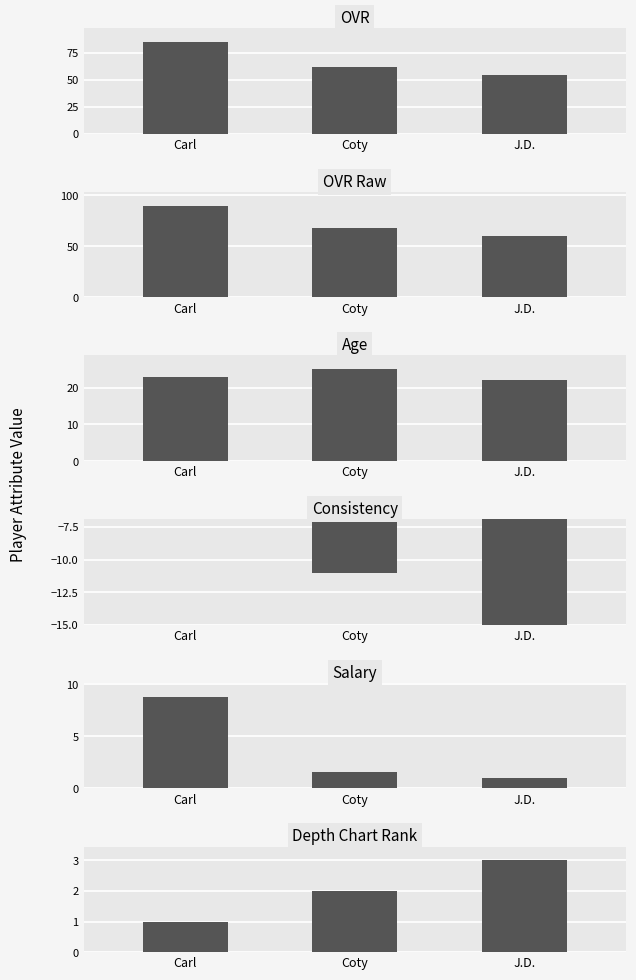

Which series has the largest range (max minus min)?

ovr